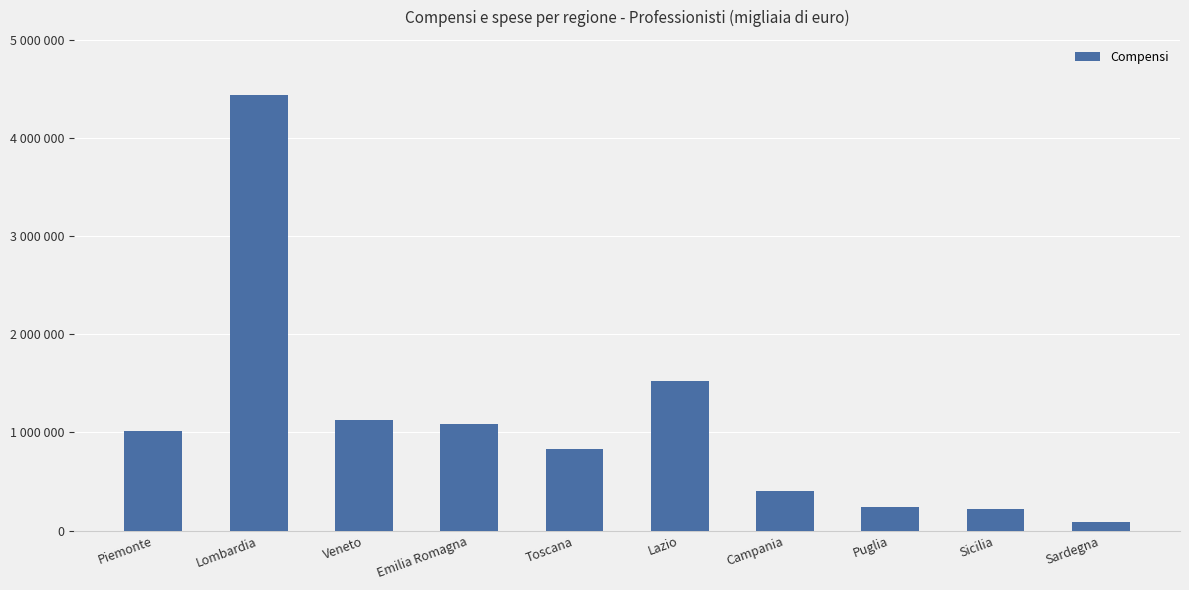

The chart shows a value of 2048639 at Lazio. True or false?

False